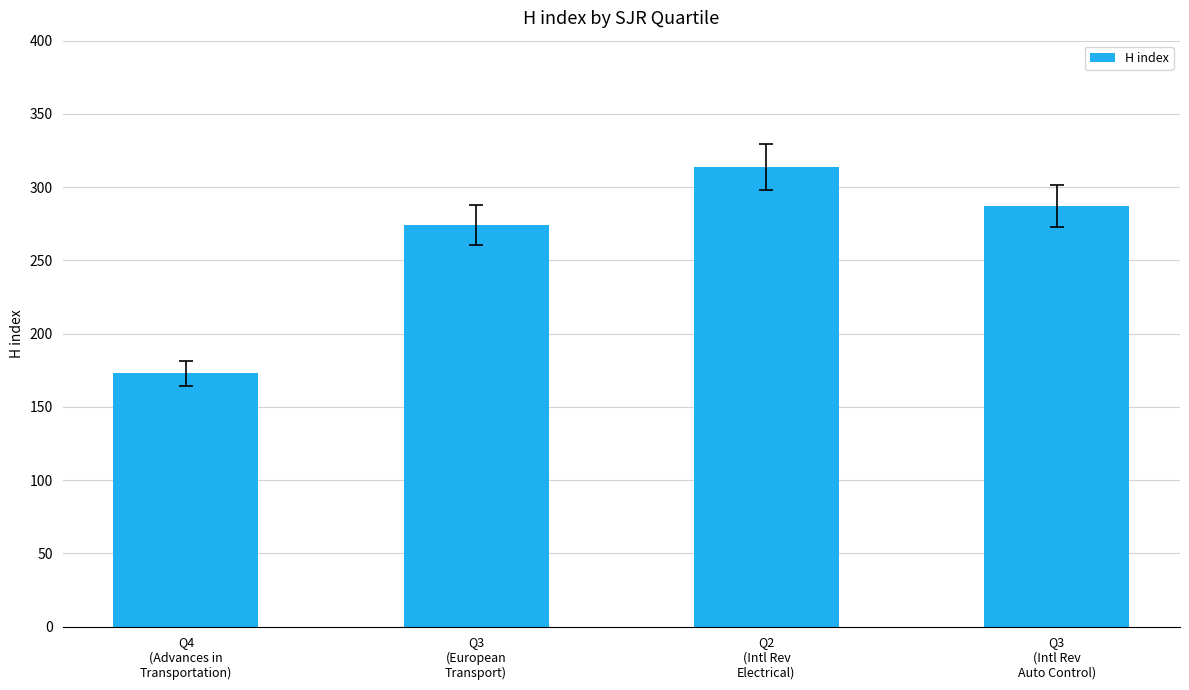

What is the sum of all values?

1048